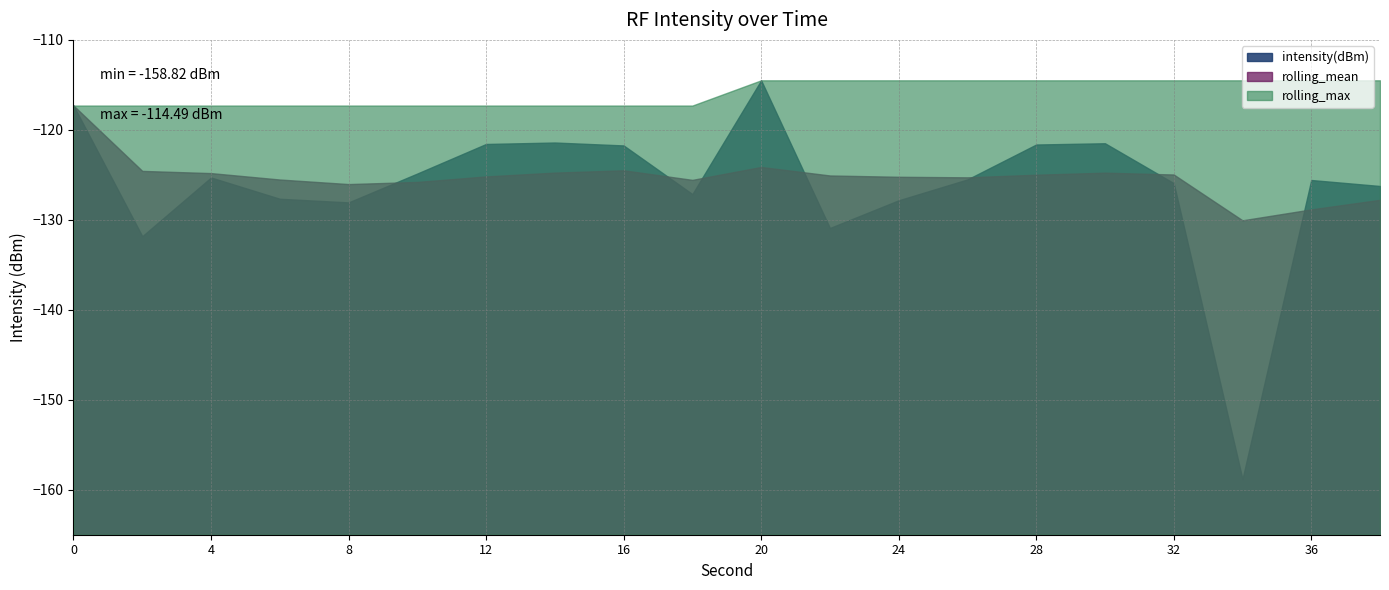

Where is rolling_max nearest to the value -115?

20